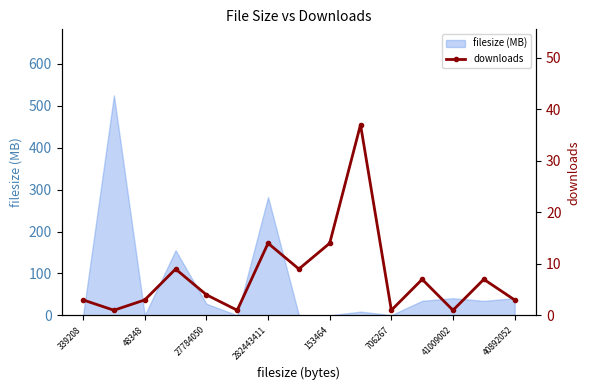

What is the maximum value shown in the chart?

37